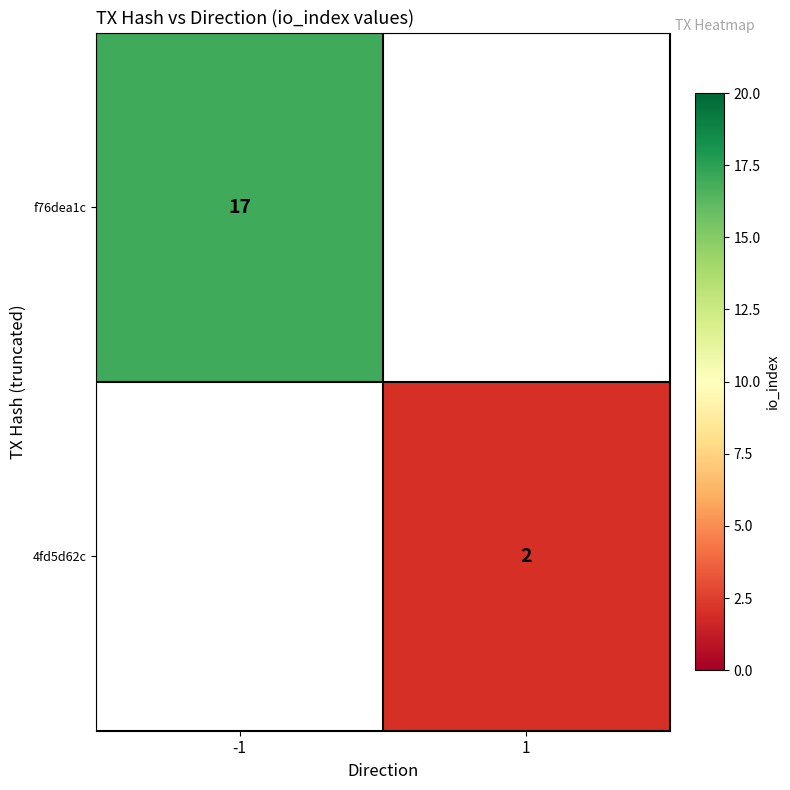

True or false: 4fd5d62c has a value of 1 at 1.

False